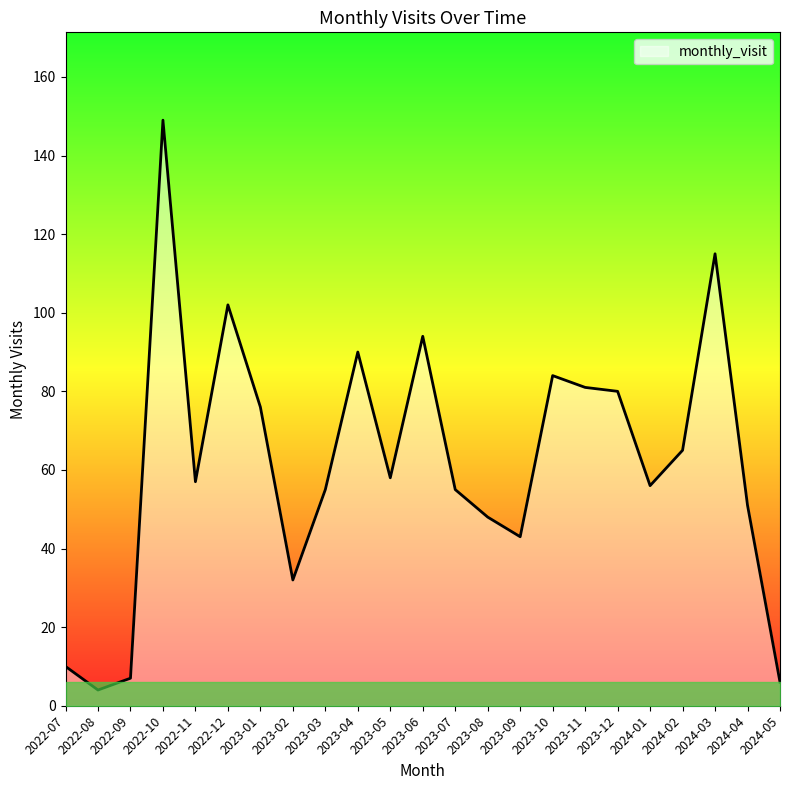

True or false: the data shows 32 at 2023-02.

True